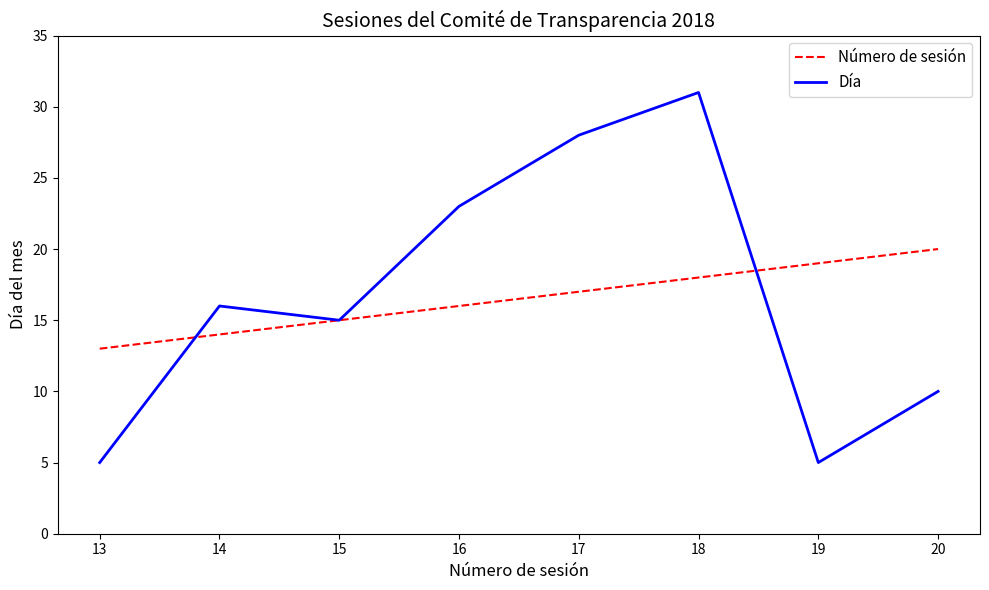

Which category has the lowest value in the Número de sesión series?

13